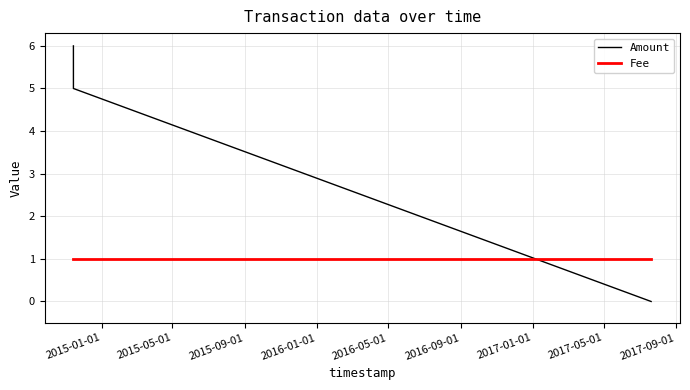

What is the difference between the second highest and minimum values in the Amount series?

5